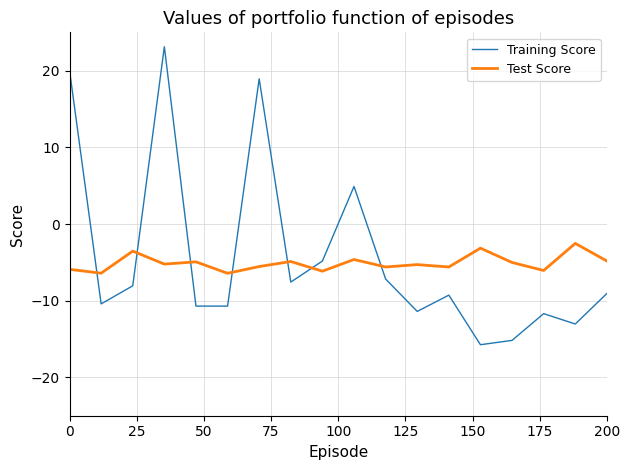

Does the chart display data point markers on the line(s)?

No